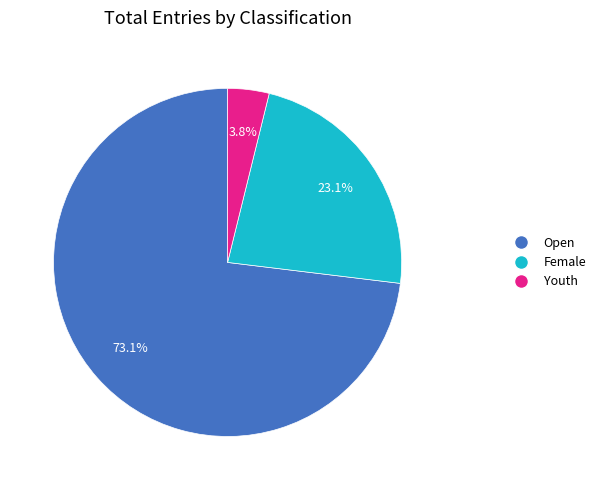

Rank the categories by value from lowest to highest.

Youth, Female, Open